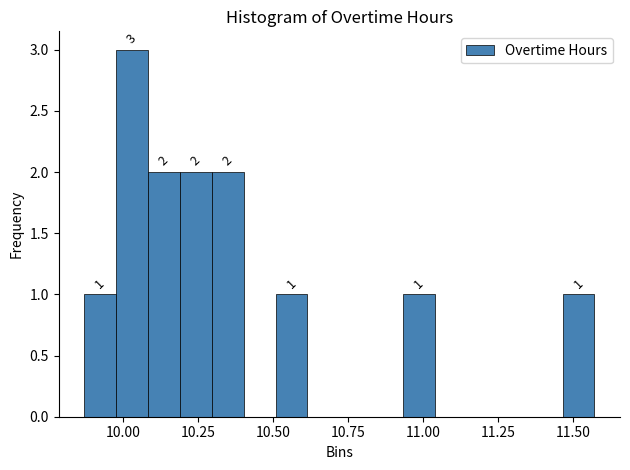

Around what value on the x-axis is the tallest bar? Give the approximate position of its centre, as read against the axis.

10.05